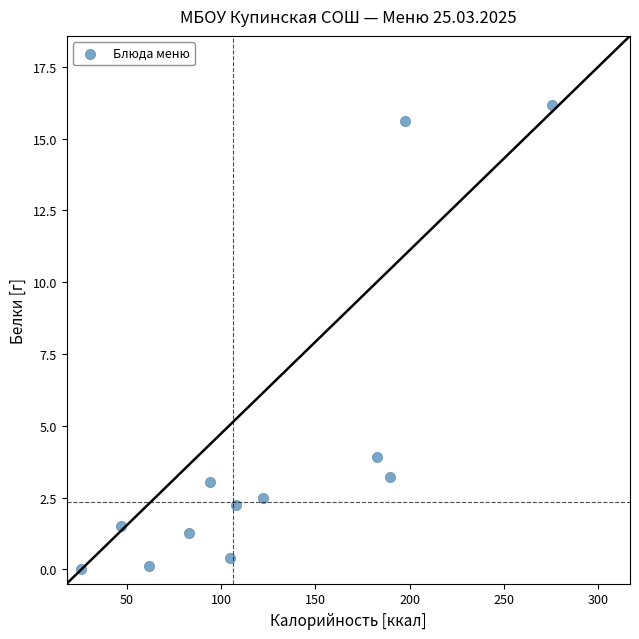

What is the range of X values (max minus min)?

250.0